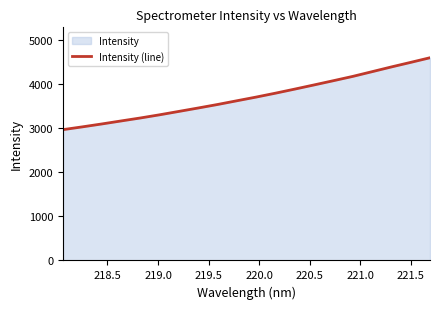

What is the difference between the maximum and minimum values?

1632.4